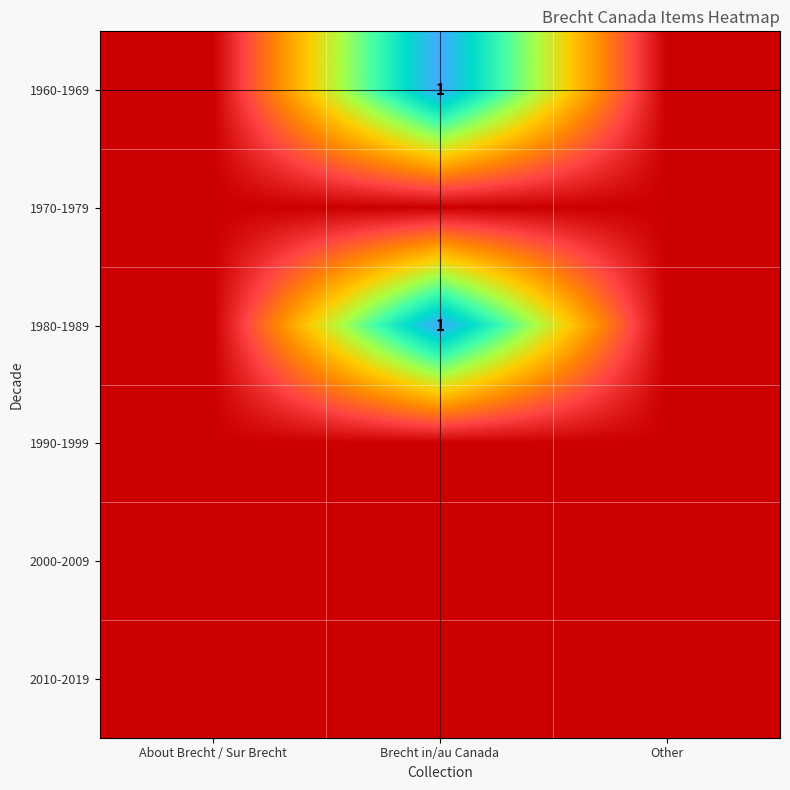

Is the value of 1990-1999 at Brecht in/au Canada greater than the value of 1980-1989 at Other?

No